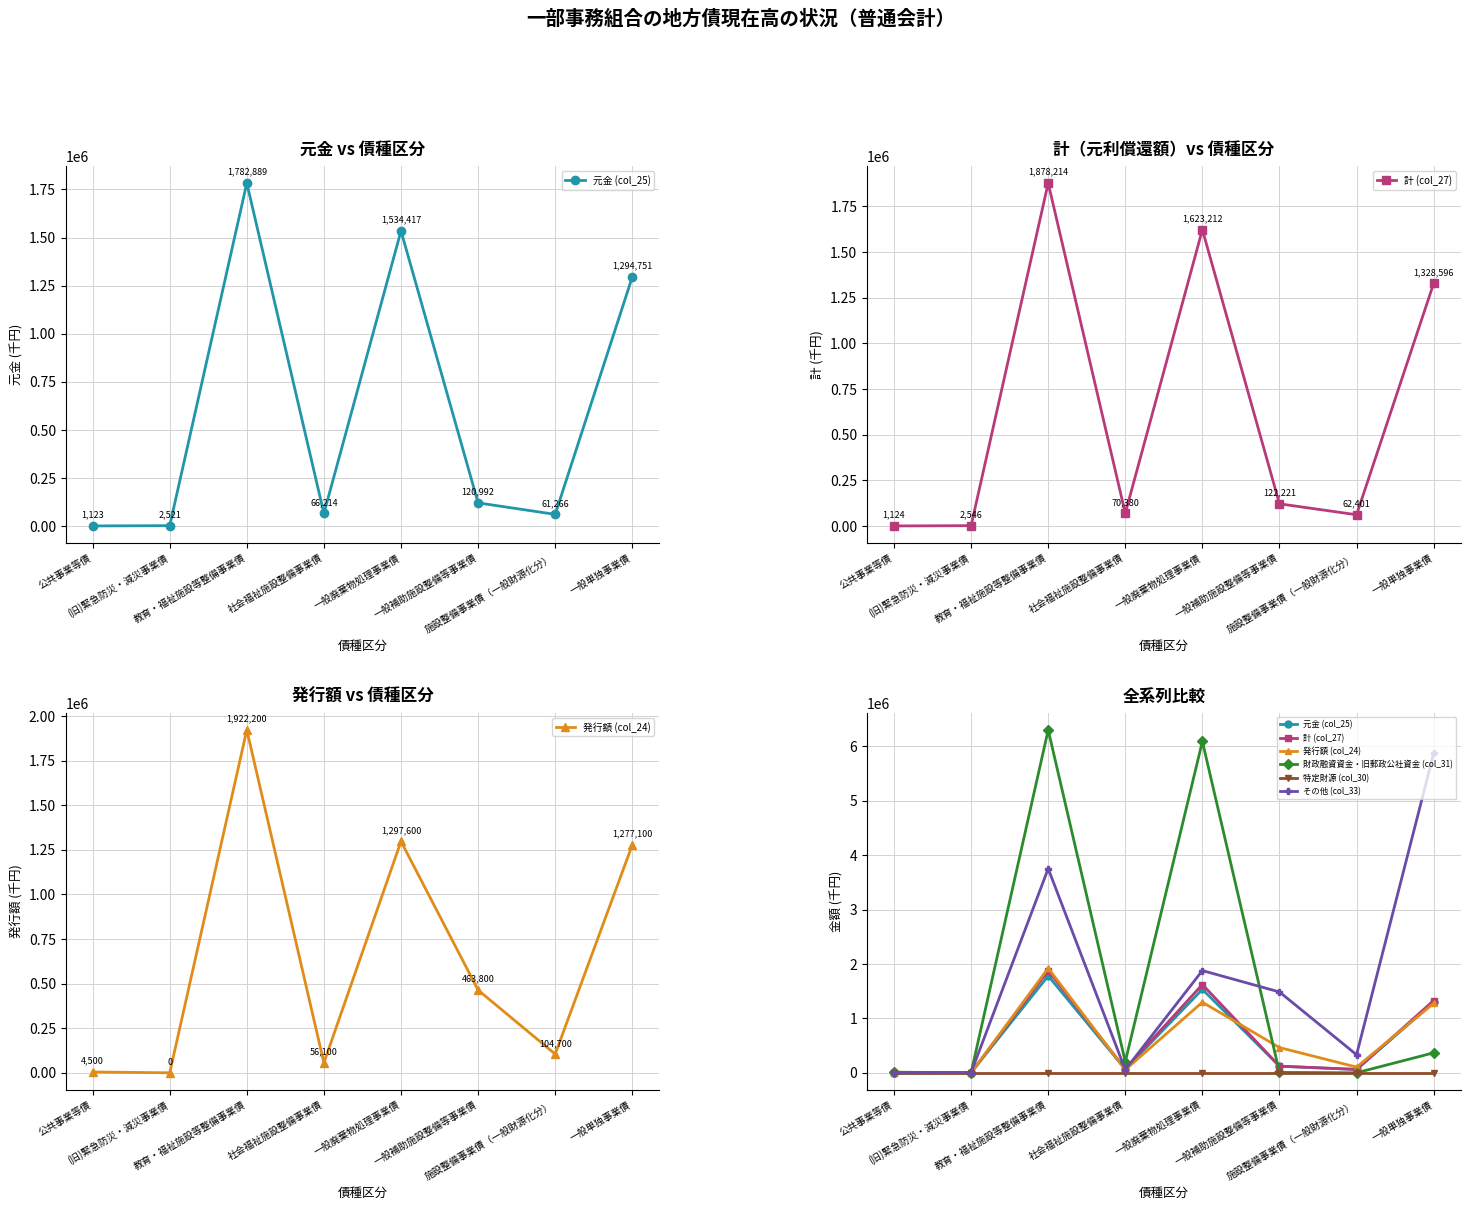

The value of 元金 (col_25) at 社会福祉施設整備事業債 is 66214. True or false?

True